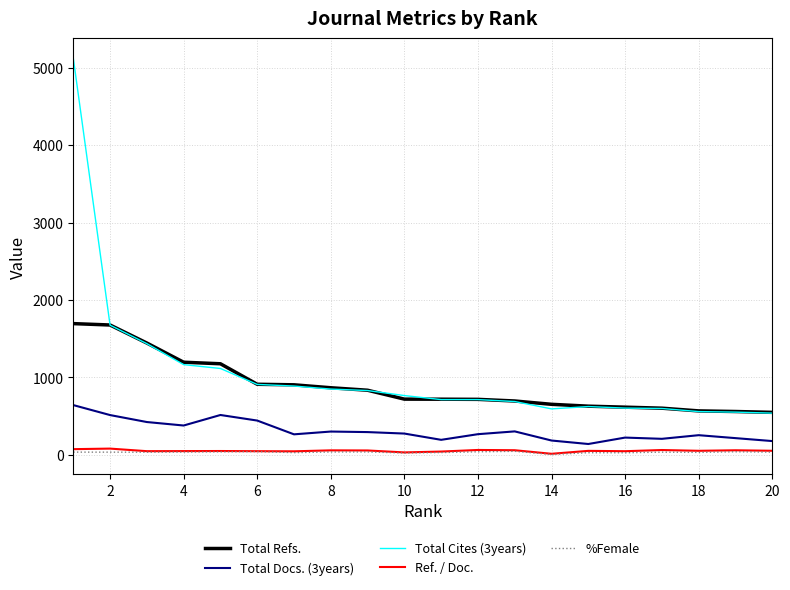

What is the greatest value displayed?

5128.0